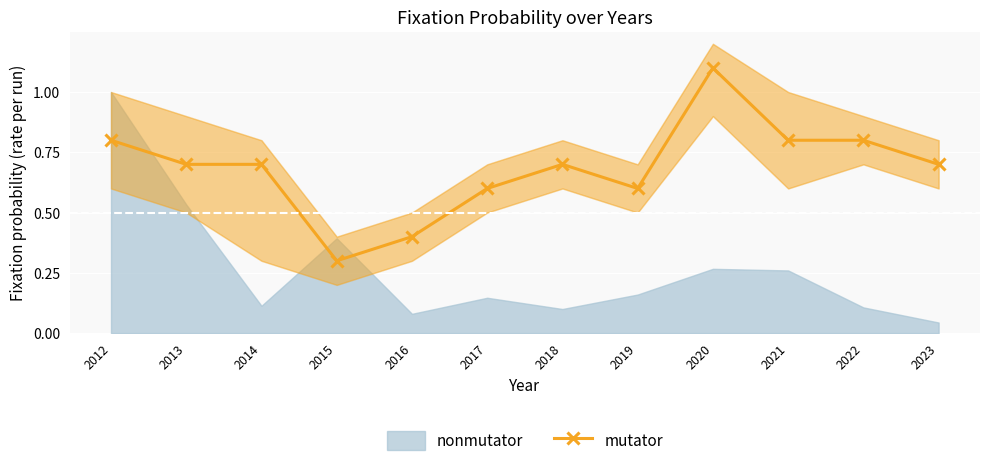

What is the sum of all values?

8.2